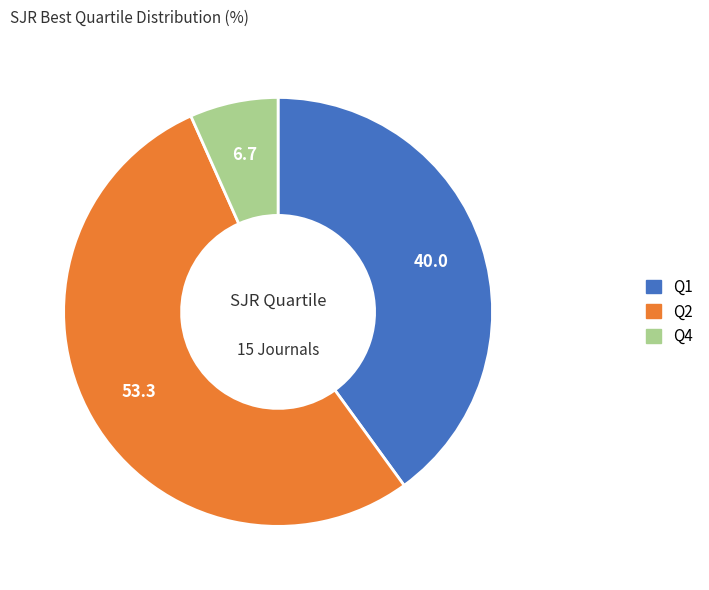

Is it true that Q2 is 63% of the pie?

False